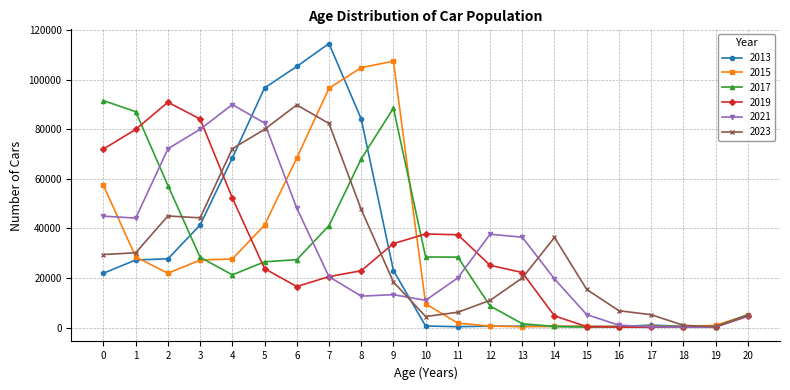

What is the value of the 2021 point at the 4th from the left?

80042